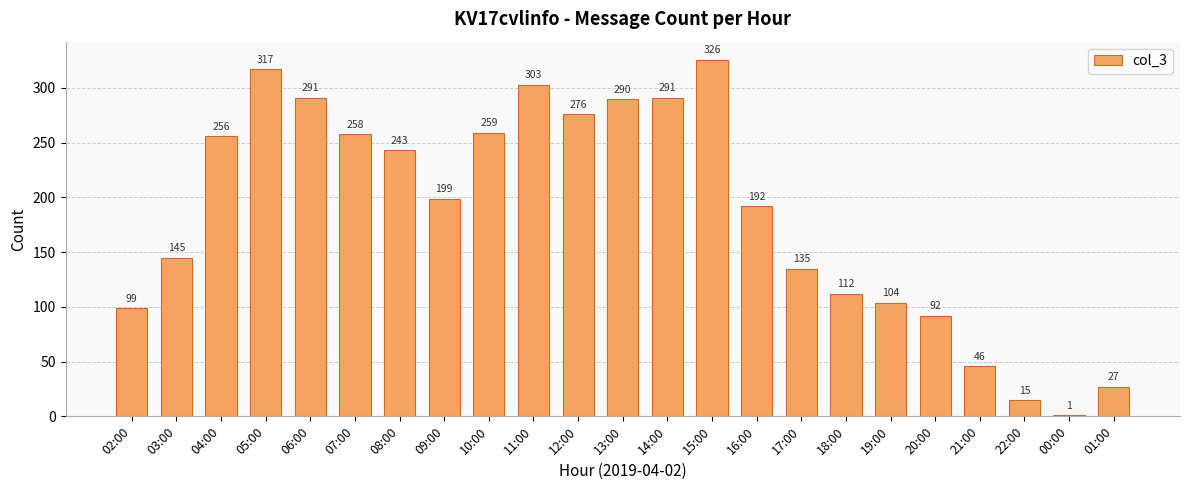

The chart shows a value of 354 at 09:00. True or false?

False